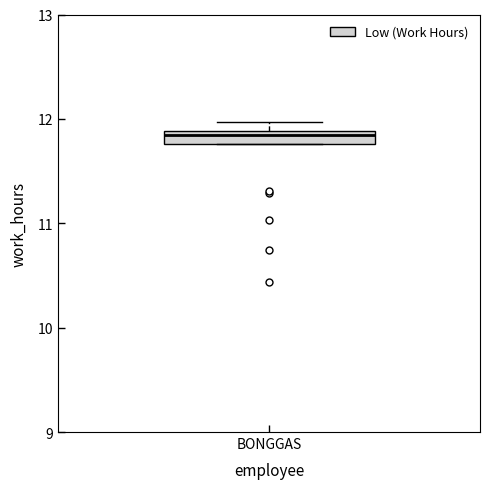

Where is the lower edge of the box for BONGGAS on the y-axis? The values are not printed on the chart, so give them approximately, as read against the axis.

11.8